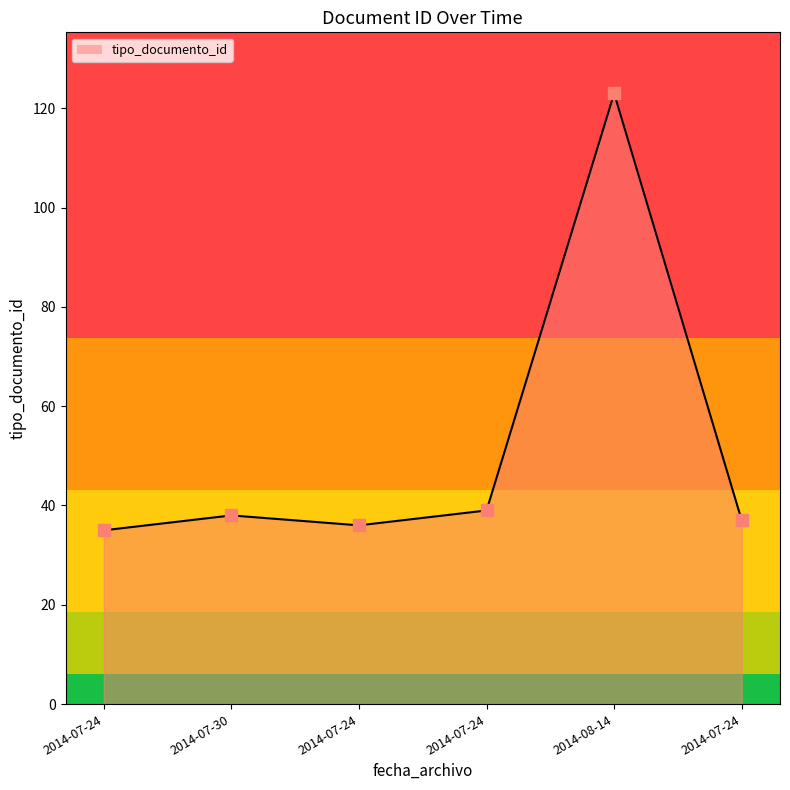

What is the change in value from 2014-07-24 to 2014-07-24?

+3